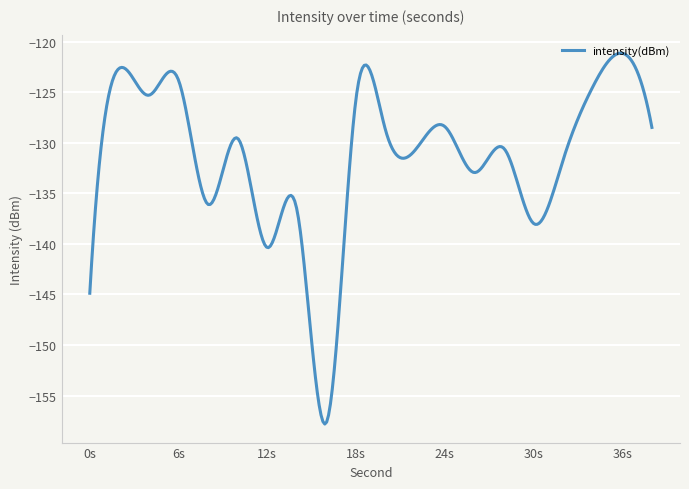

What is the smallest value displayed?

-157.8